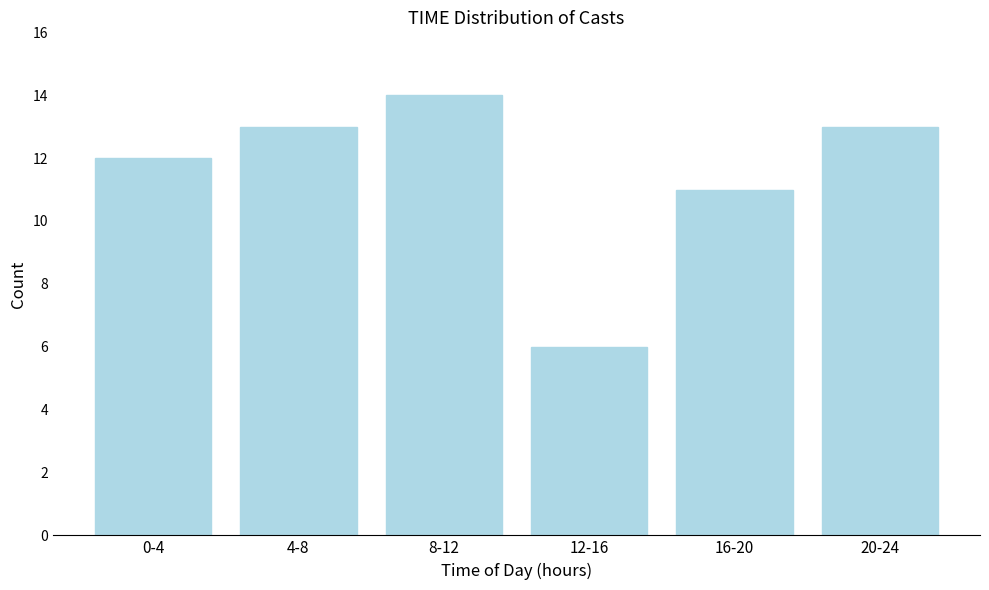

Reading left to right, transcribe all the data shown in this chart.

0-4=12	4-8=13	8-12=14	12-16=6	16-20=11	20-24=13